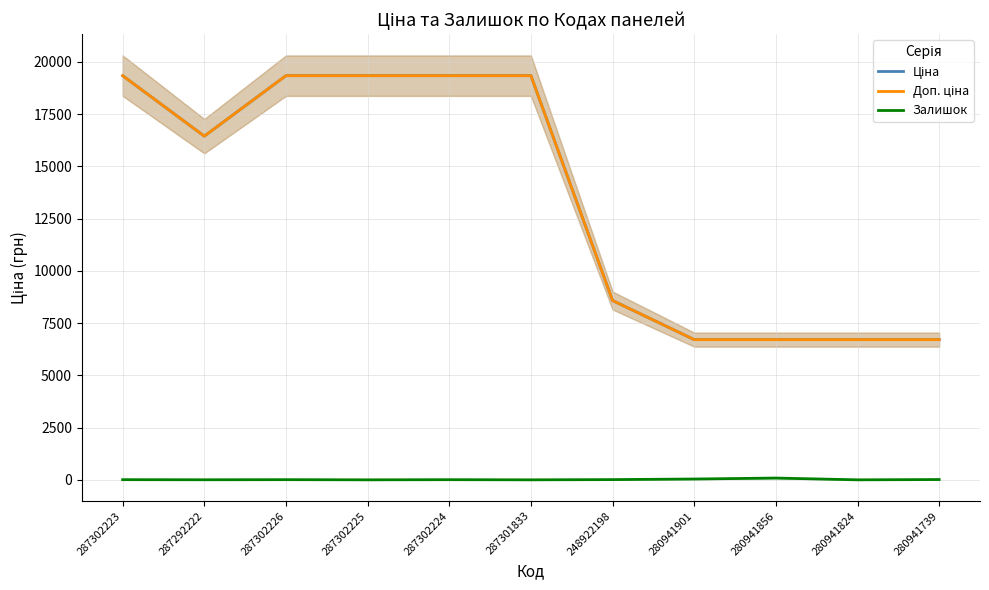

How many lines are shown in the chart?

3